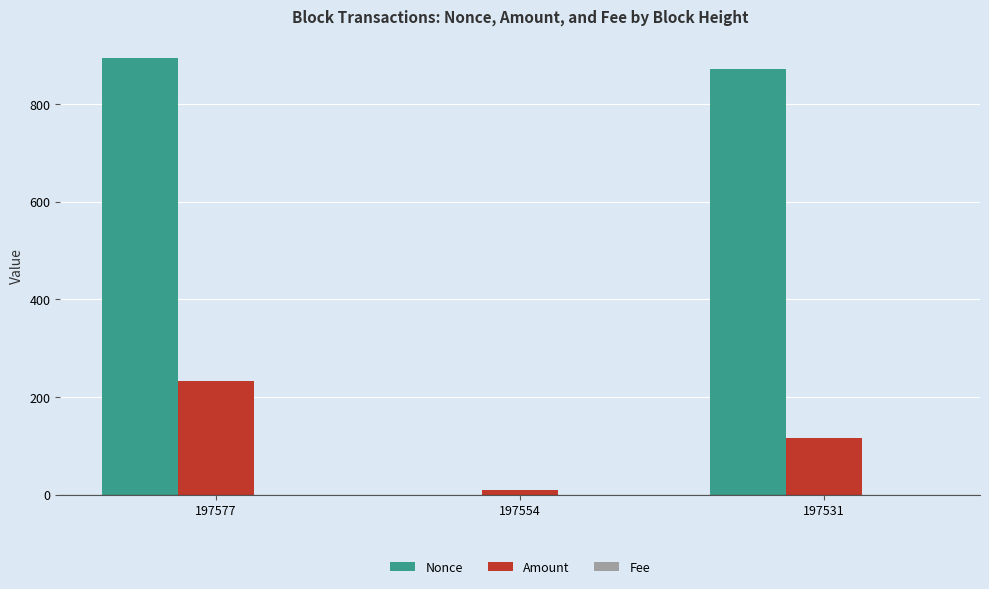

True or false: Nonce has a value of 1160.0 at 197531.

False